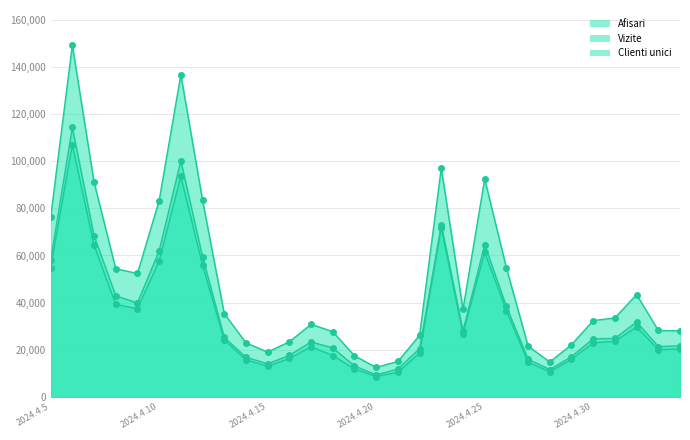

True or false: Vizite has more than 2 interior local peaks.

True